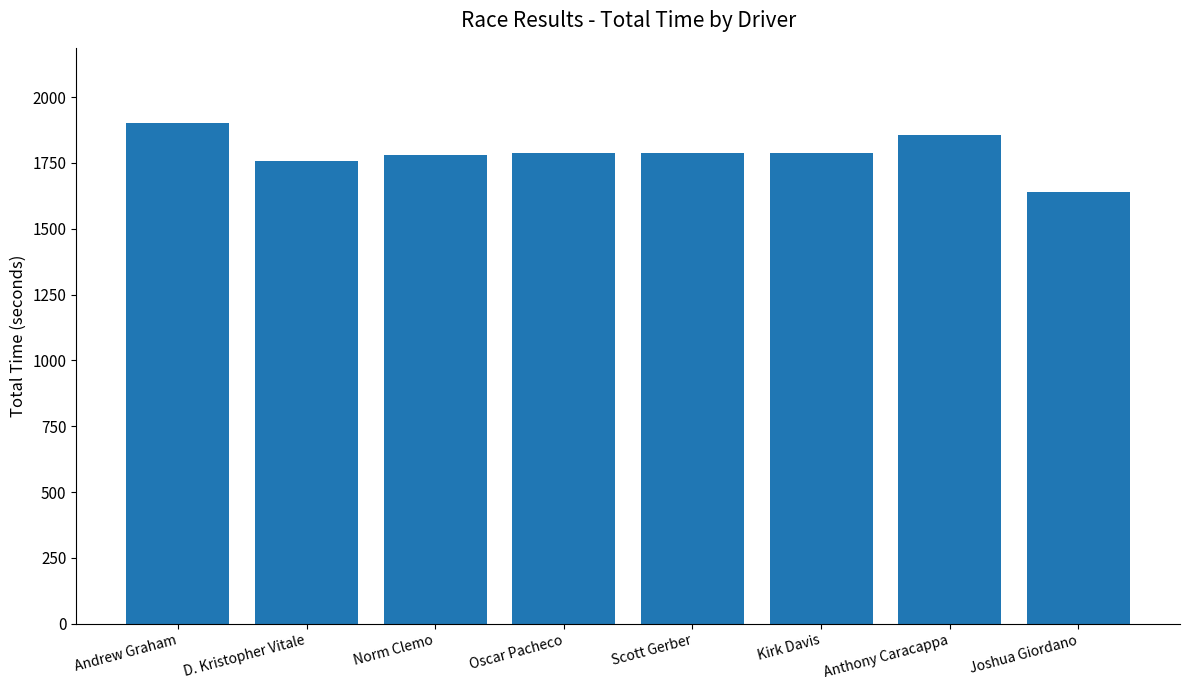

Which has a higher value, Anthony Caracappa or Norm Clemo?

Anthony Caracappa